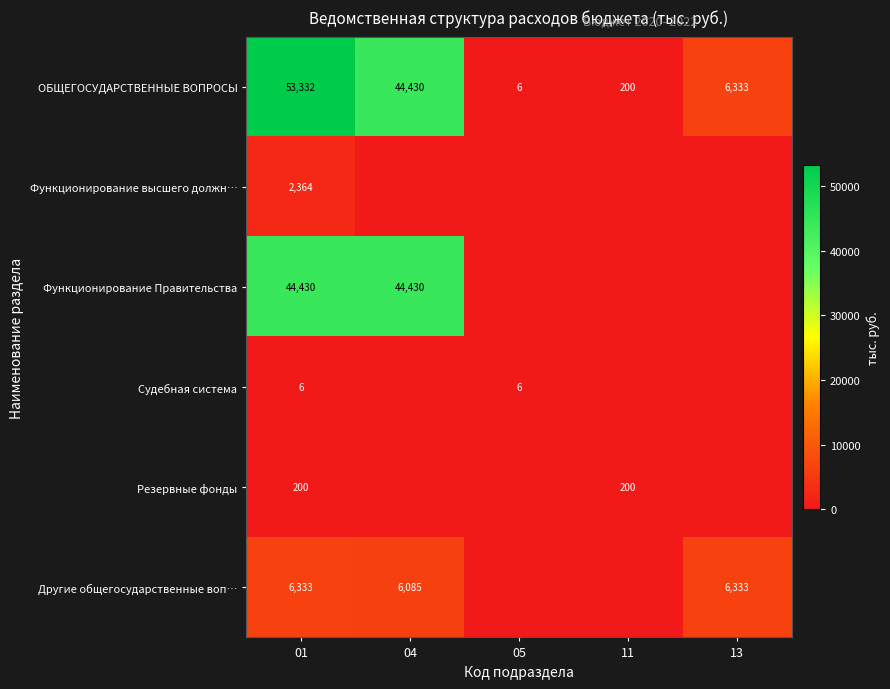

What is the total value across all series at 13?

12665.8